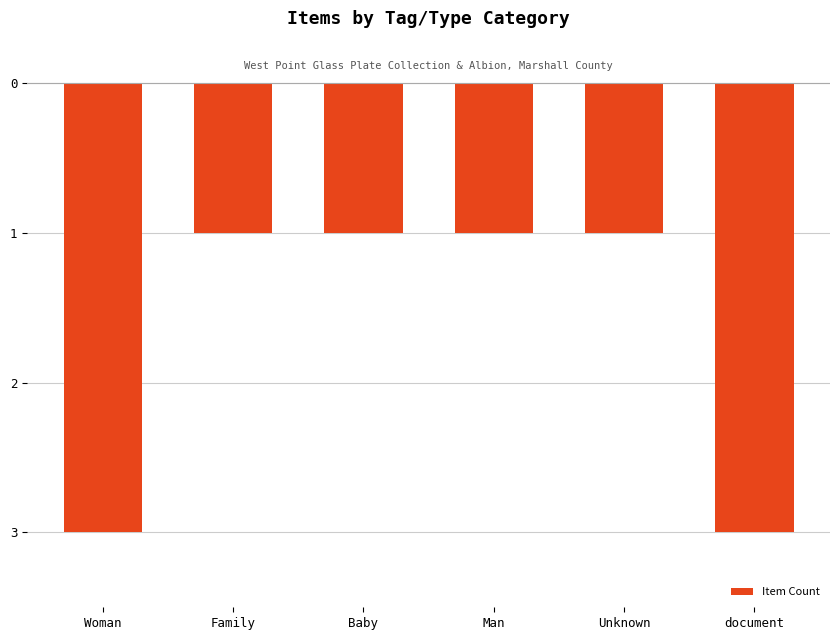

List the labels in order of value, smallest first.

Woman, document, Family, Baby, Man, Unknown